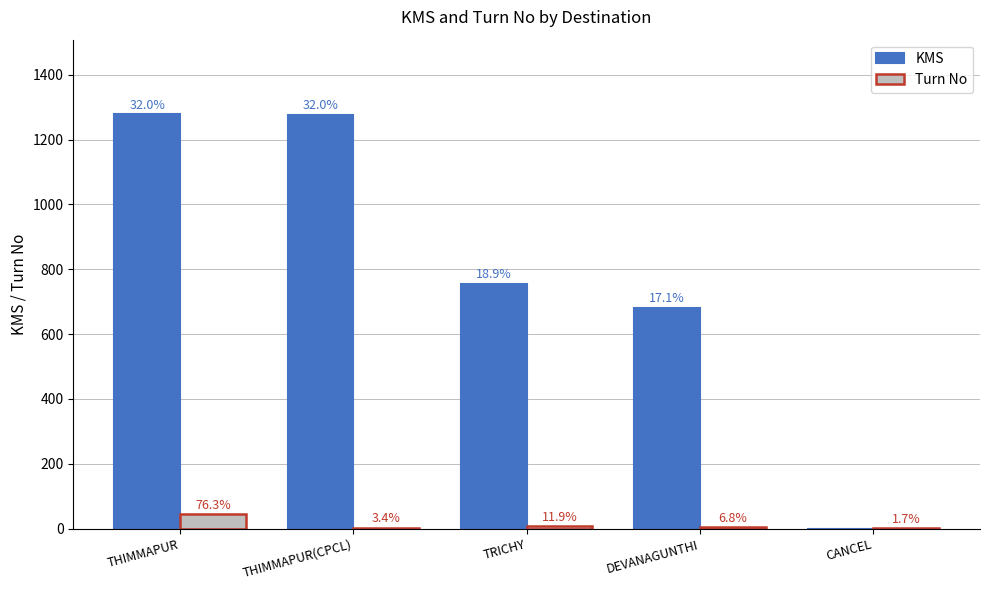

True or false: Turn No has a value of 4 at DEVANAGUNTHI.

True